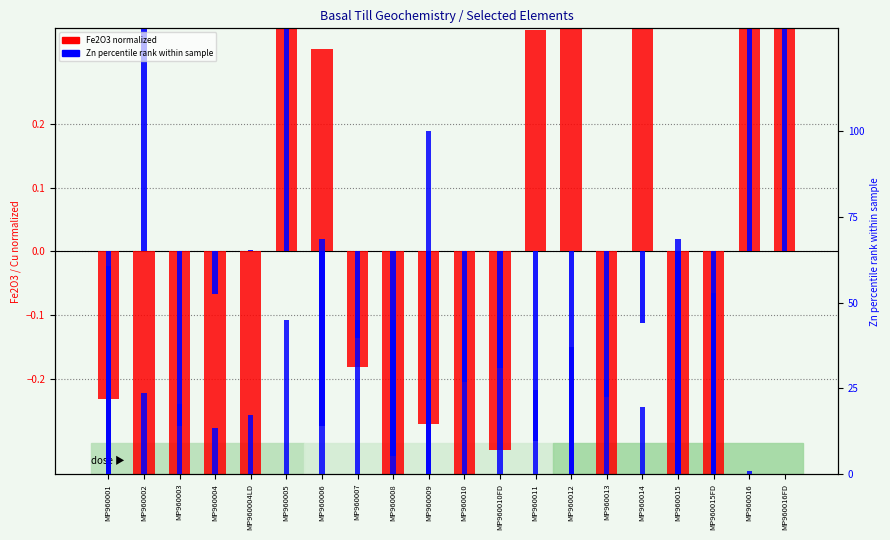

Which has a higher value, MP960015 or MP960008?

MP960015